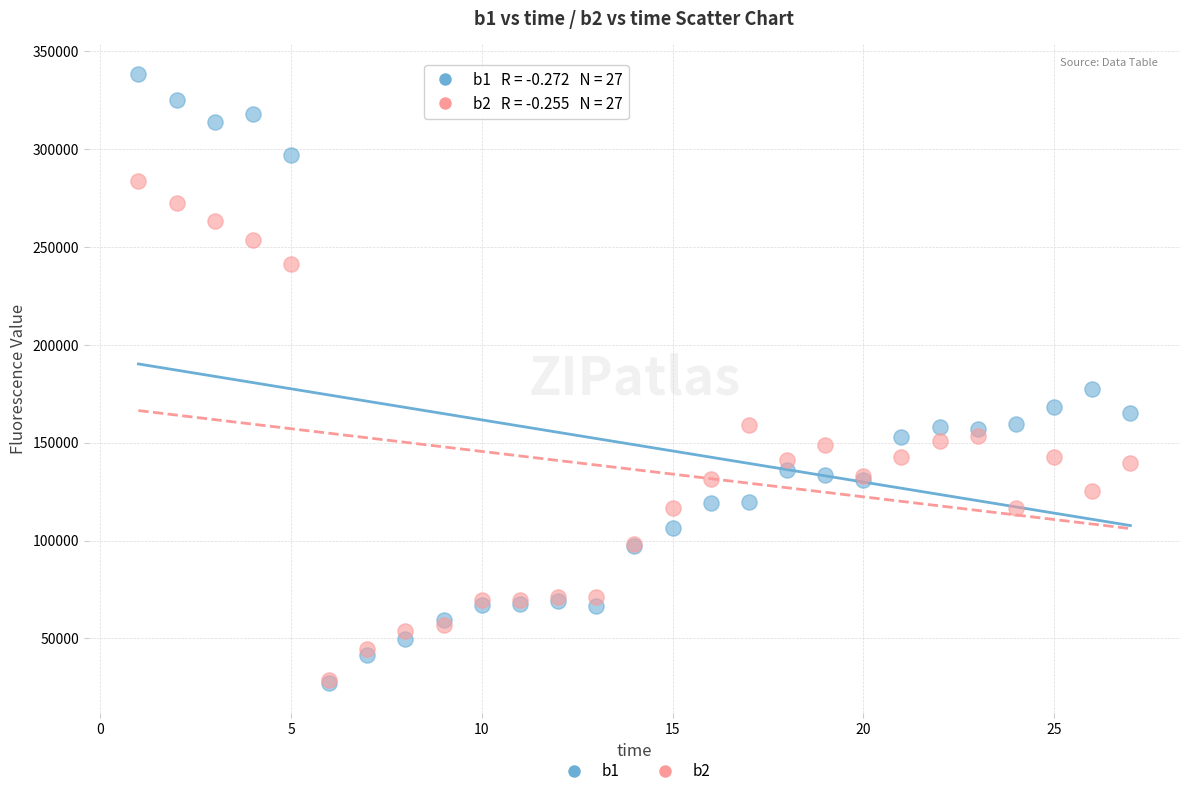

Across all series, what Y value is closest to 182629?

177243